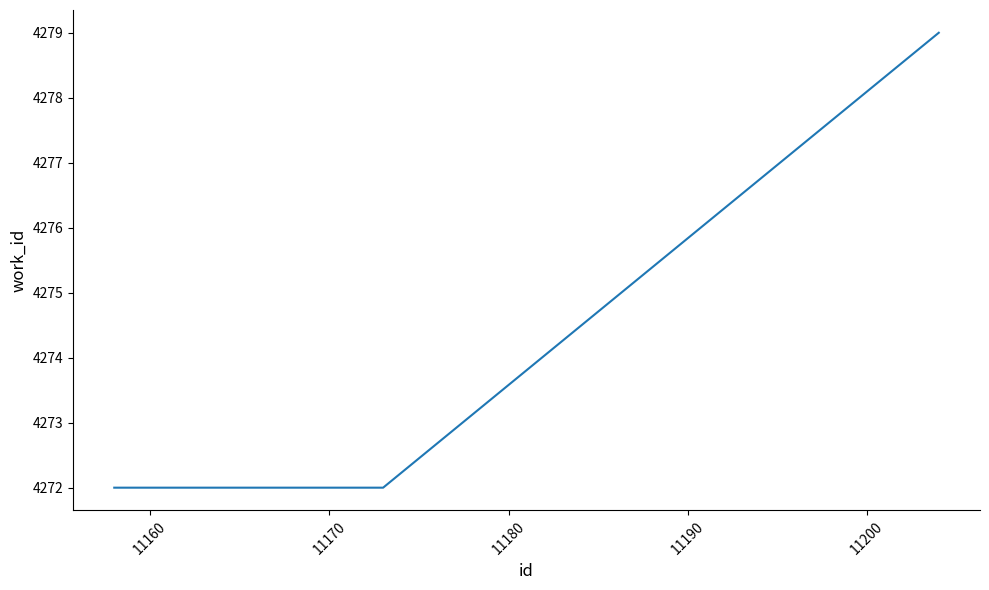

What is the smallest value displayed?

4272